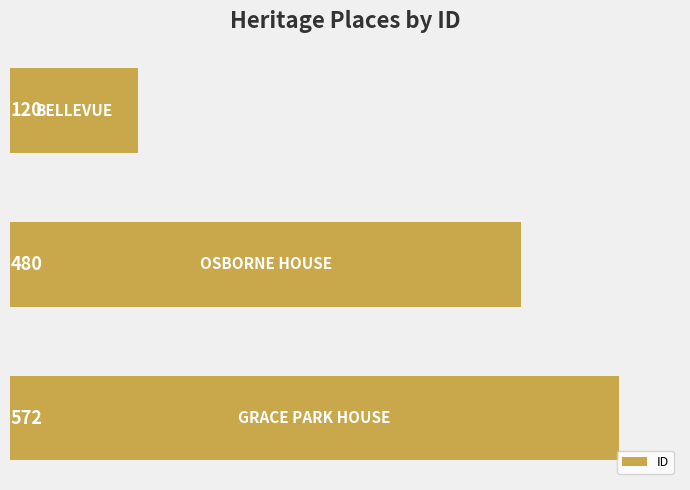

What is the sum of all values?

1172